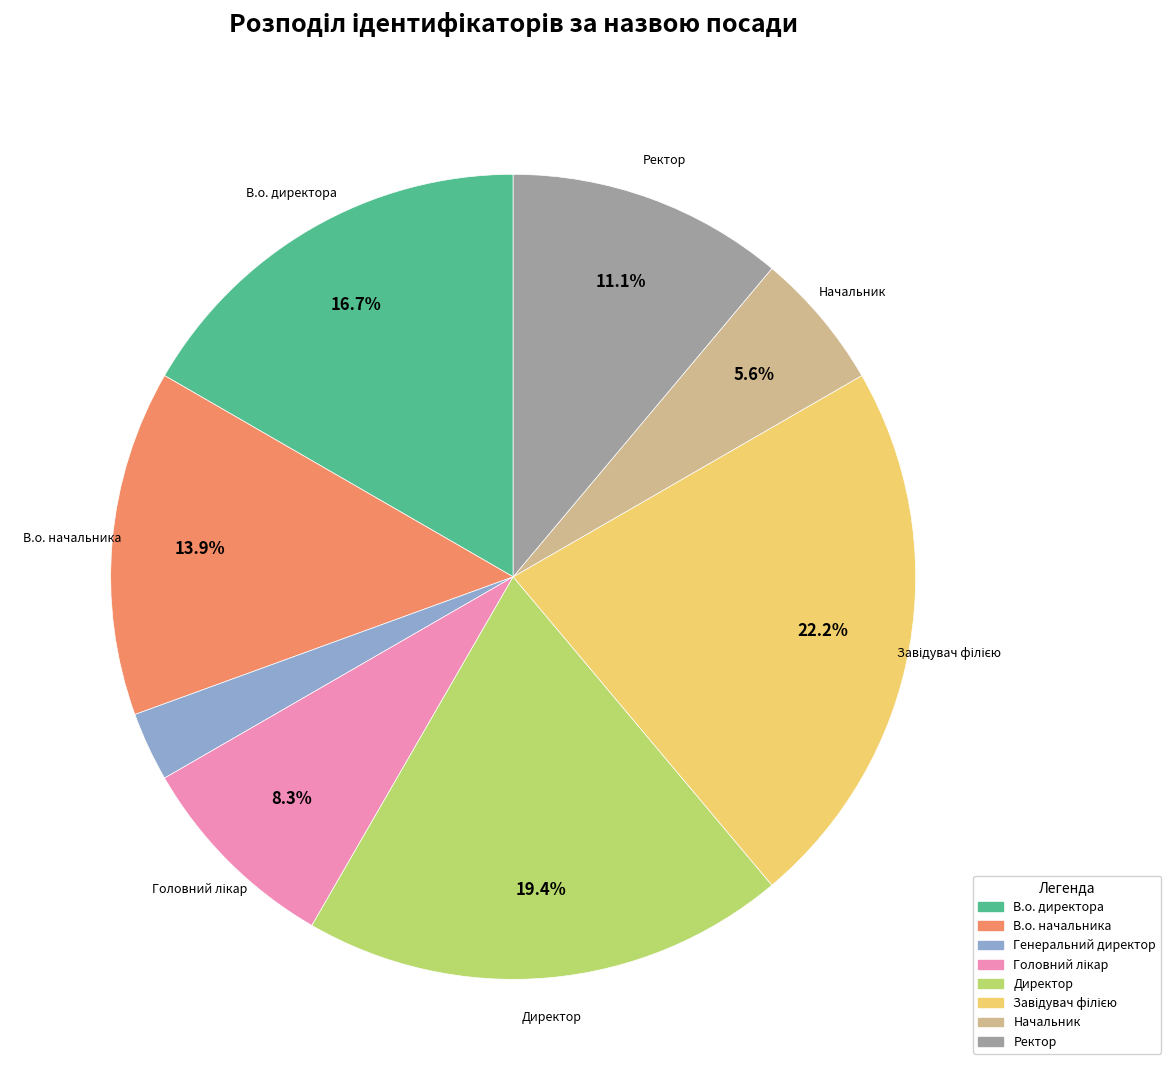

Approximately how many times larger is the value at В.о. директора compared to Начальник?

3.0